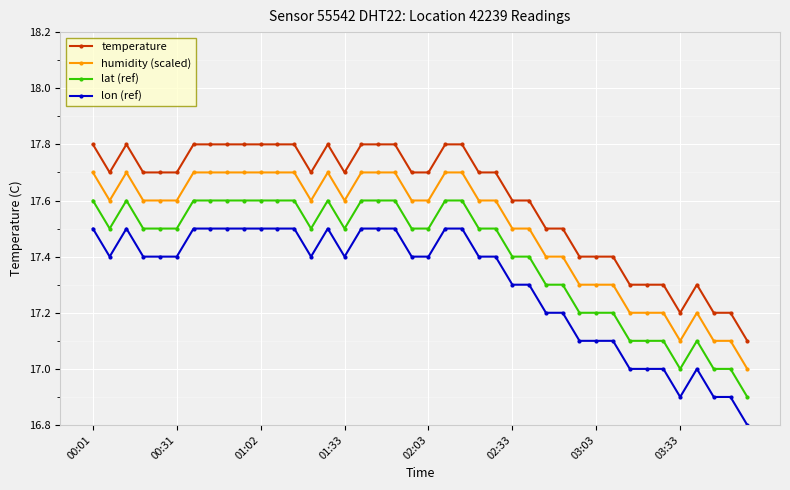

Rank the series by their maximum value, from highest to lowest.

temperature, humidity (scaled), lat (ref), lon (ref)